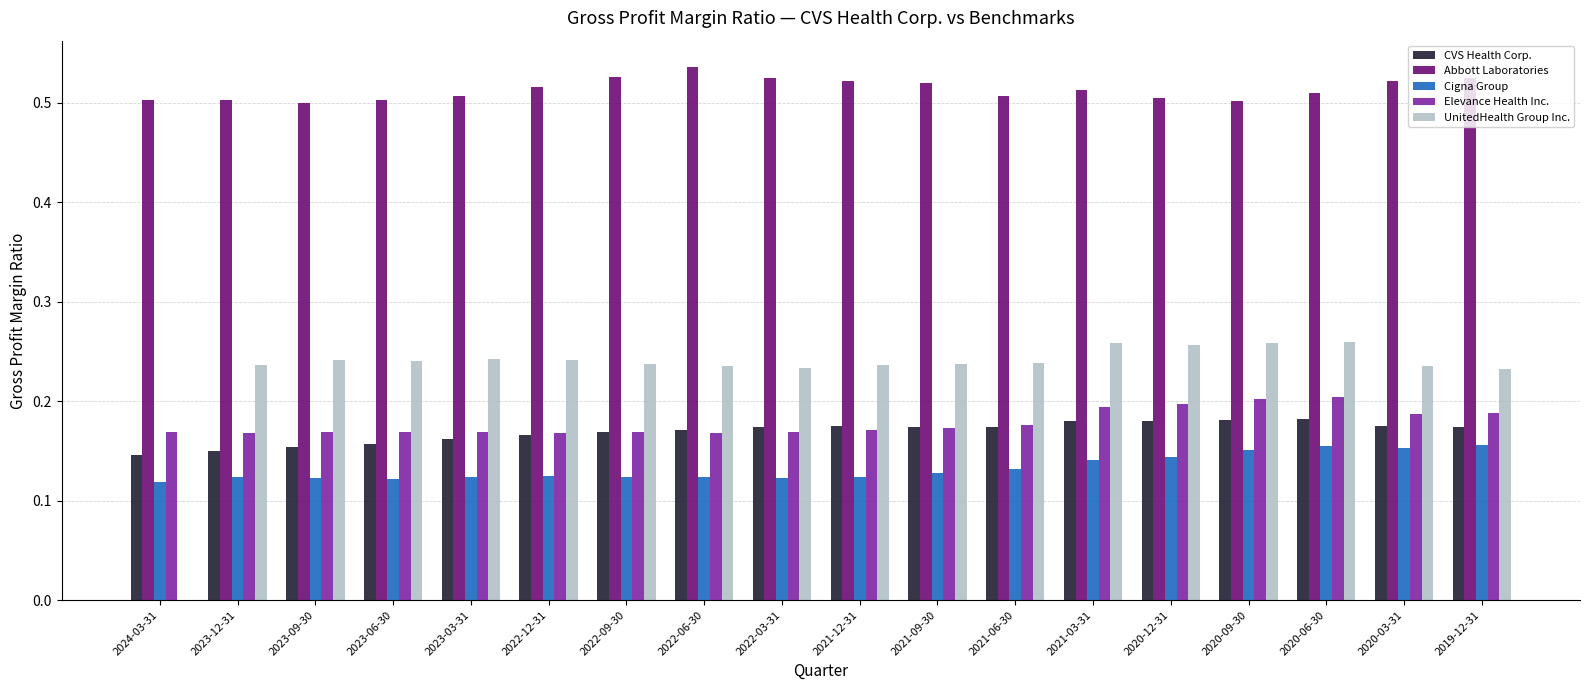

Is the value of Elevance Health Inc. at 2019-12-31 greater than the value of UnitedHealth Group Inc. at 2020-12-31?

No